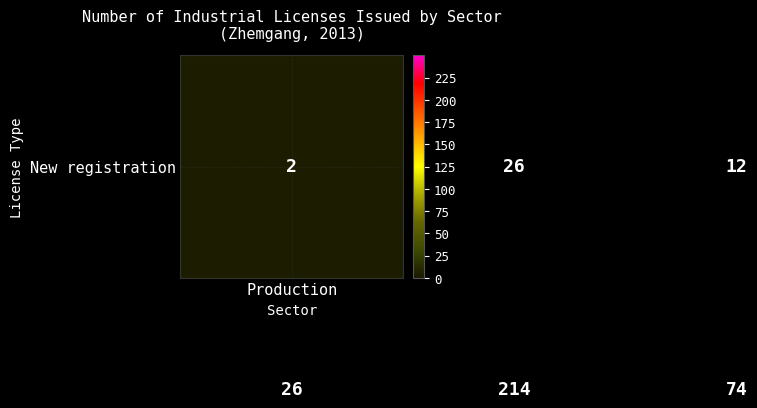

How many distinct data groups are displayed?

2